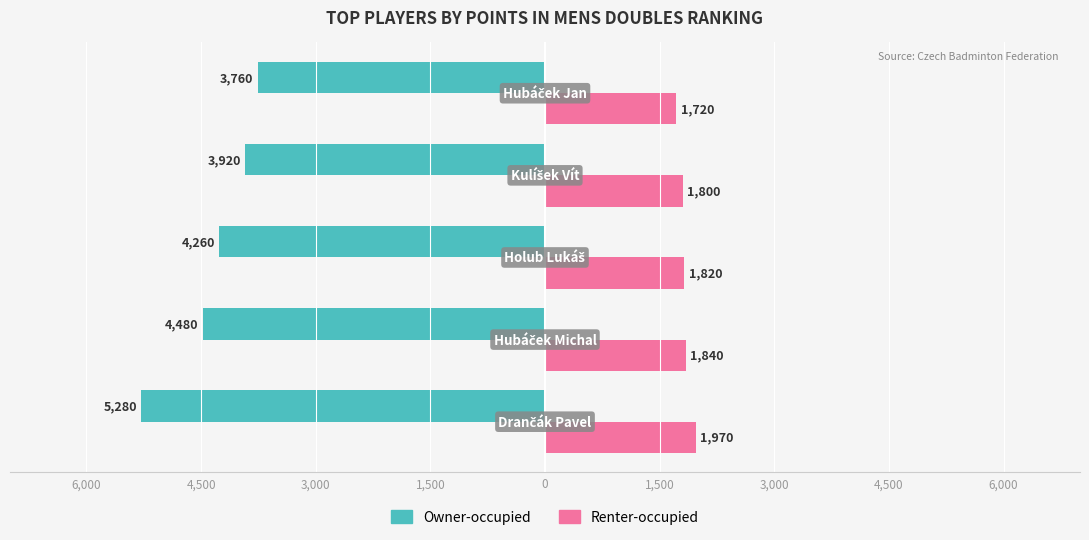

What are all the series names shown in the legend?

Owner-occupied, Renter-occupied